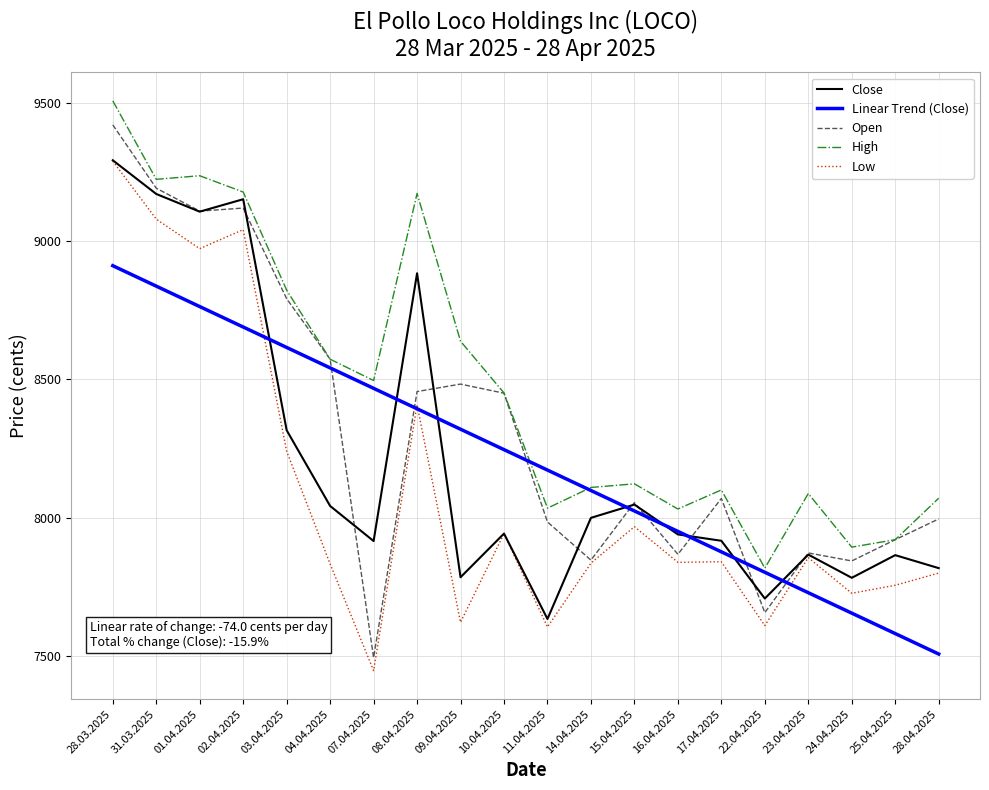

What is the total value across all series at 15.04.2025?

40213.9